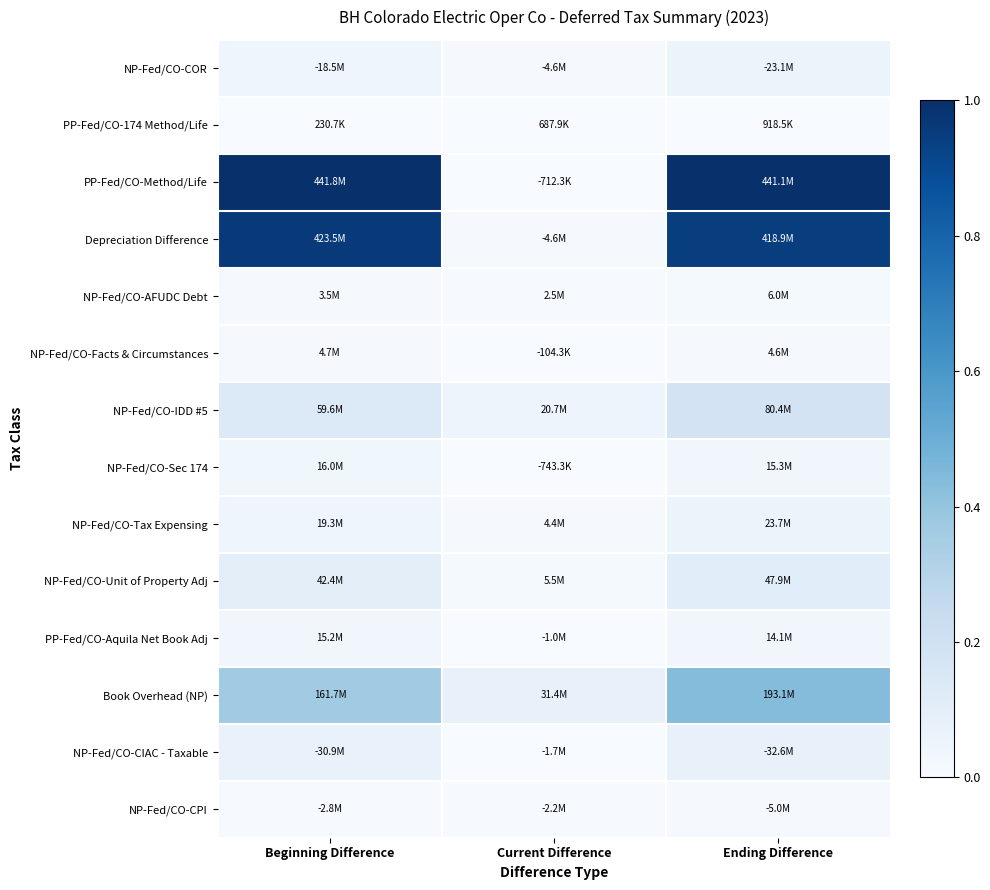

At which category does the chart reach its peak across all series?

Beginning Difference